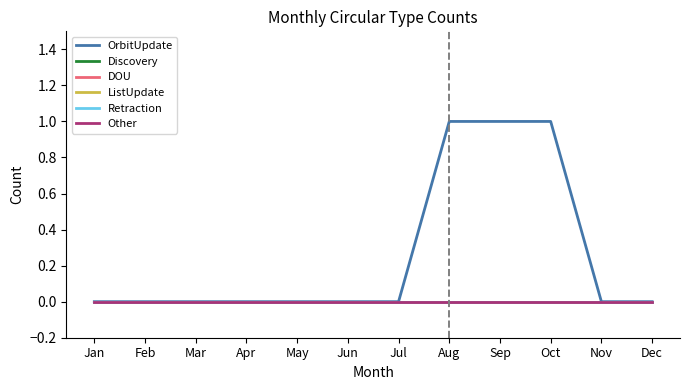

Reading left to right, extract all data points from this chart.

OrbitUpdate: Jan=0	Feb=0	Mar=0	Apr=0	May=0	Jun=0	Jul=0	Aug=1	Sep=1	Oct=1	Nov=0	Dec=0
Discovery: Jan=0	Feb=0	Mar=0	Apr=0	May=0	Jun=0	Jul=0	Aug=0	Sep=0	Oct=0	Nov=0	Dec=0
DOU: Jan=0	Feb=0	Mar=0	Apr=0	May=0	Jun=0	Jul=0	Aug=0	Sep=0	Oct=0	Nov=0	Dec=0
ListUpdate: Jan=0	Feb=0	Mar=0	Apr=0	May=0	Jun=0	Jul=0	Aug=0	Sep=0	Oct=0	Nov=0	Dec=0
Retraction: Jan=0	Feb=0	Mar=0	Apr=0	May=0	Jun=0	Jul=0	Aug=0	Sep=0	Oct=0	Nov=0	Dec=0
Other: Jan=0	Feb=0	Mar=0	Apr=0	May=0	Jun=0	Jul=0	Aug=0	Sep=0	Oct=0	Nov=0	Dec=0